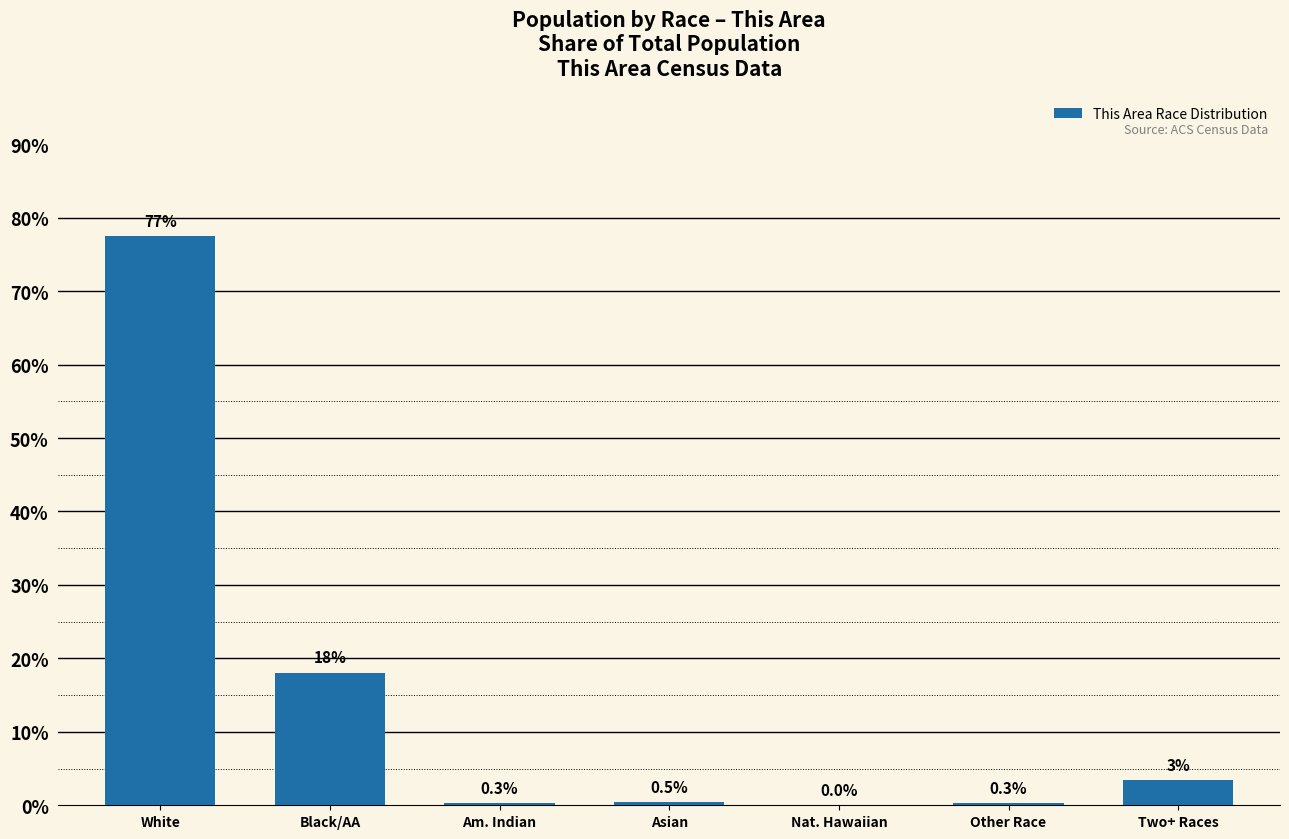

What is the maximum value shown in the chart?

77.4